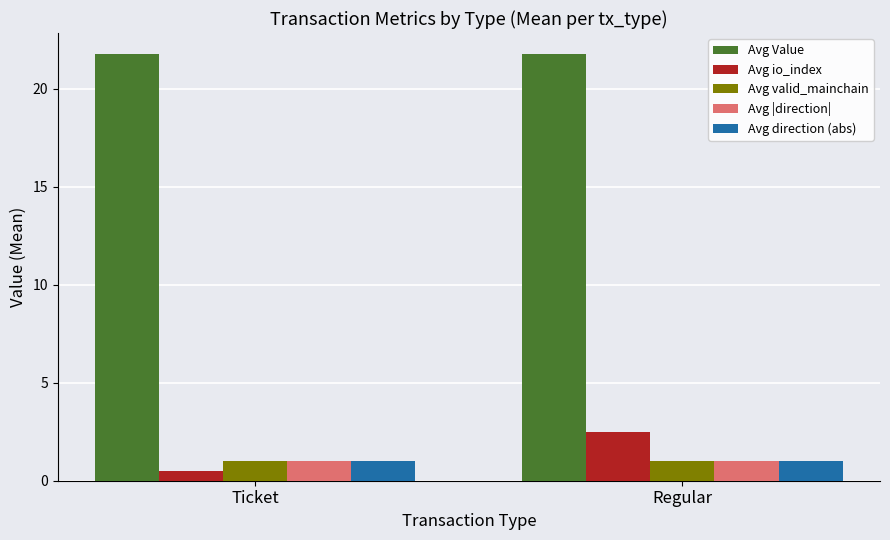

Read the Avg valid_mainchain value at Regular.

1.0